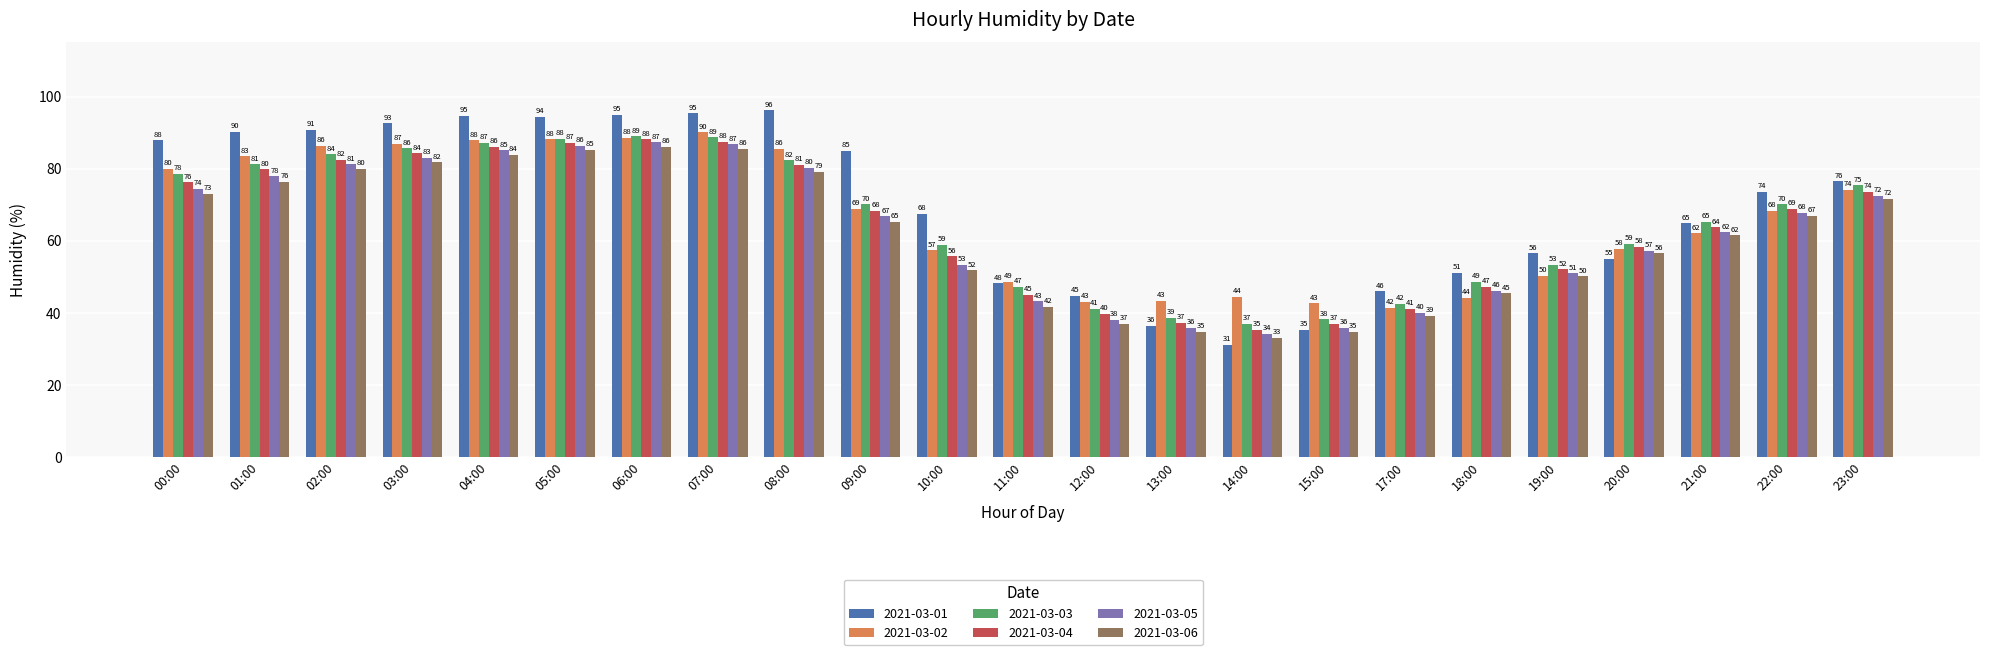

What is the label of the 2nd bar from the left?

01:00